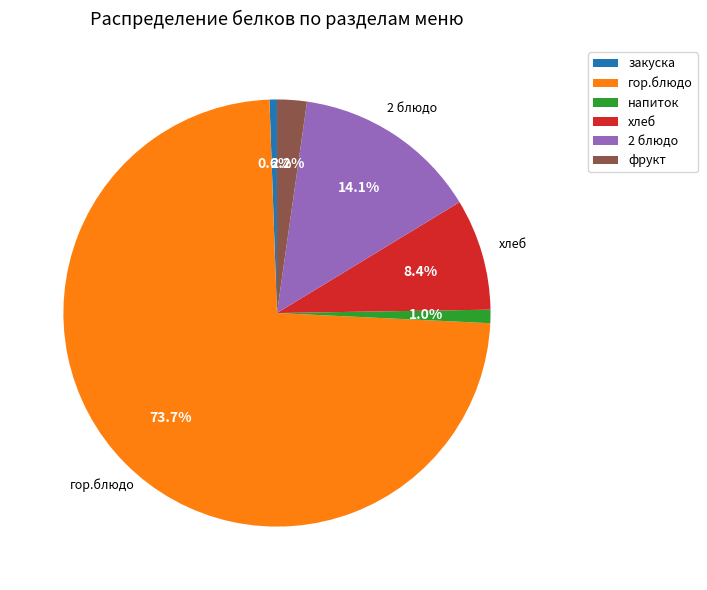

To the nearest percent, what portion does гор.блюдо represent?

74%